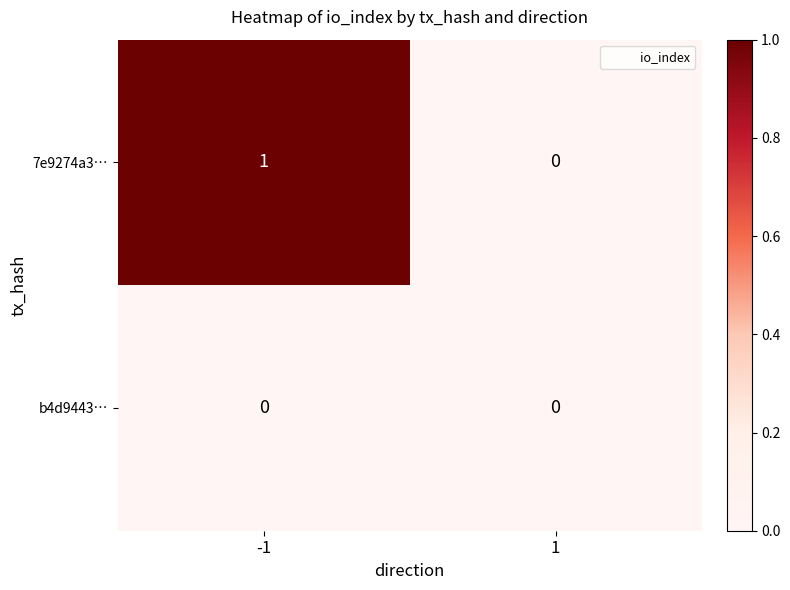

How many categories are shown in the chart?

2